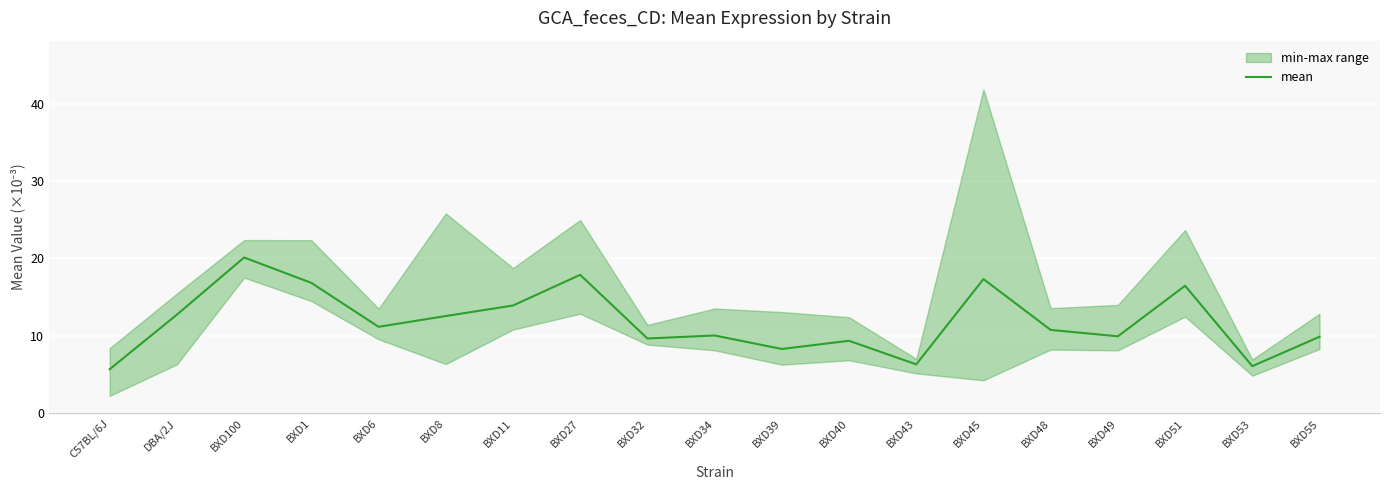

Rank the categories by value from highest to lowest.

BXD100, BXD27, BXD45, BXD1, BXD51, BXD11, DBA/2J, BXD8, BXD6, BXD48, BXD34, BXD49, BXD55, BXD32, BXD40, BXD39, BXD43, BXD53, C57BL/6J